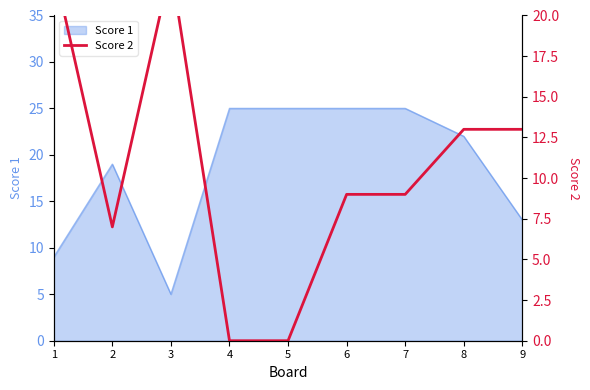

Where is Score 1 nearest to the value 15?

9